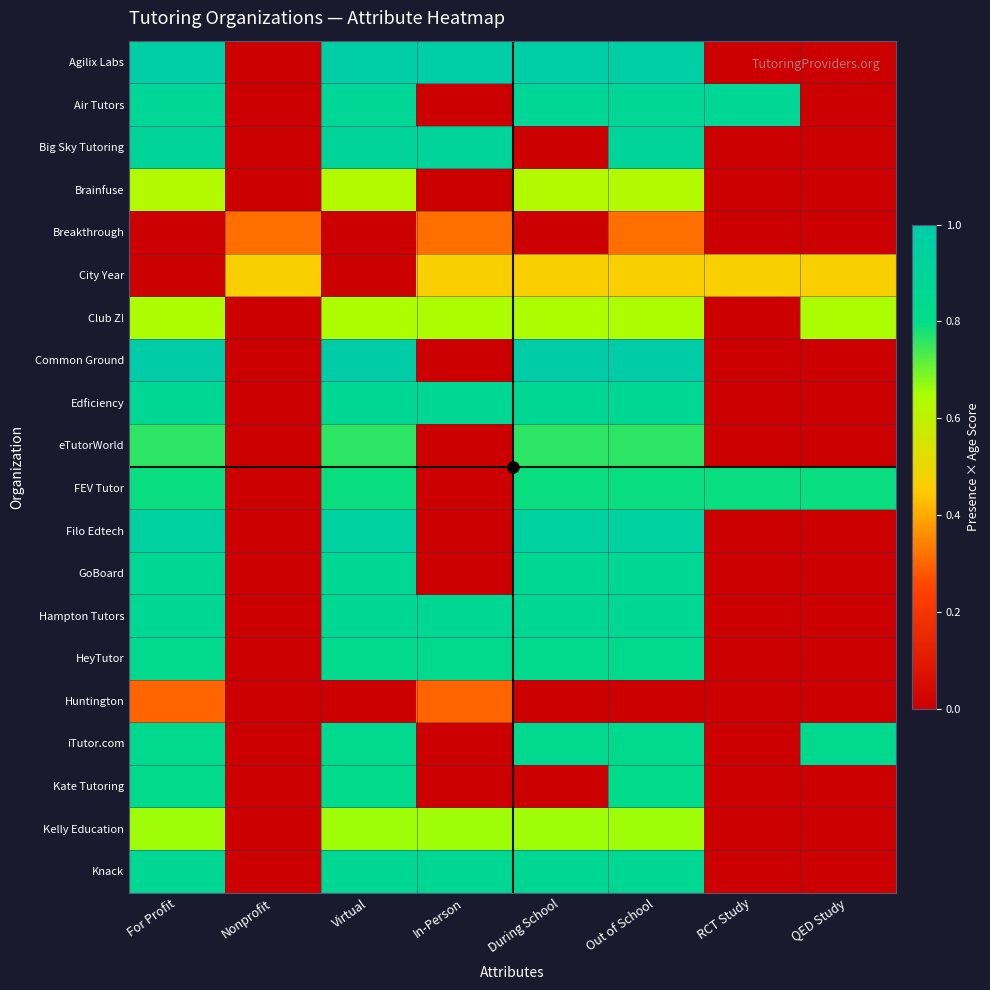

Count the number of categories in the chart.

8